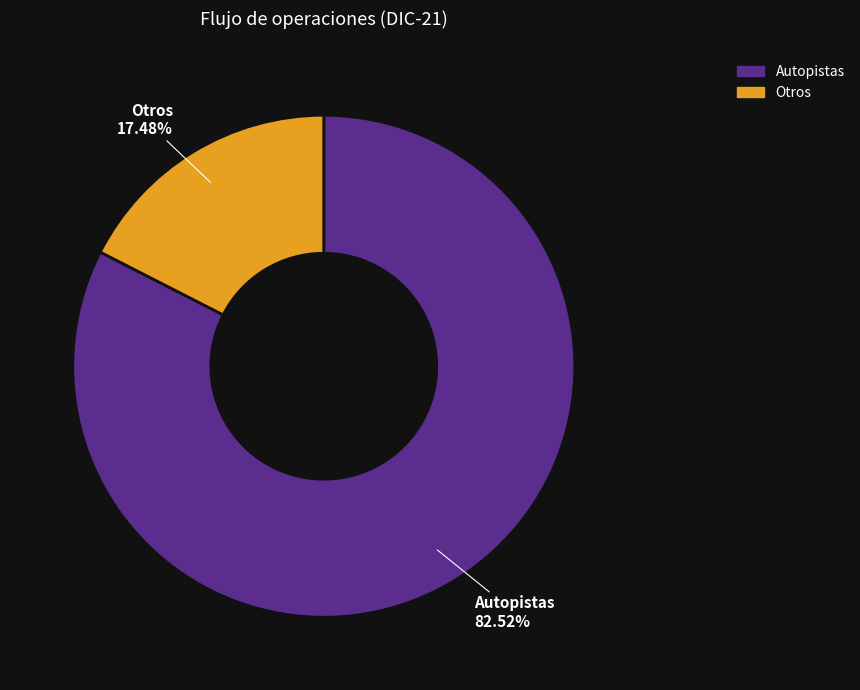

Rank the categories by value from highest to lowest.

Autopistas, Otros